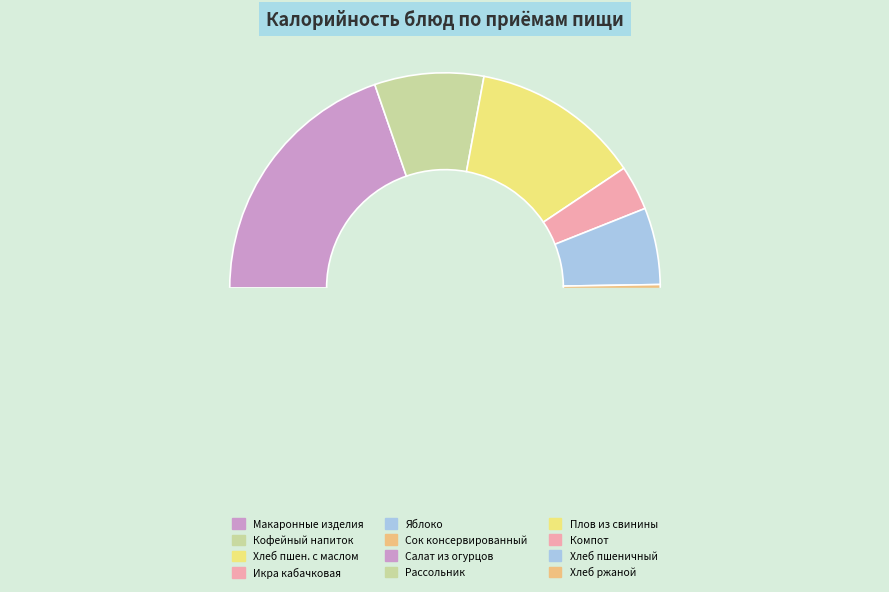

How many slices are in this pie chart?

12